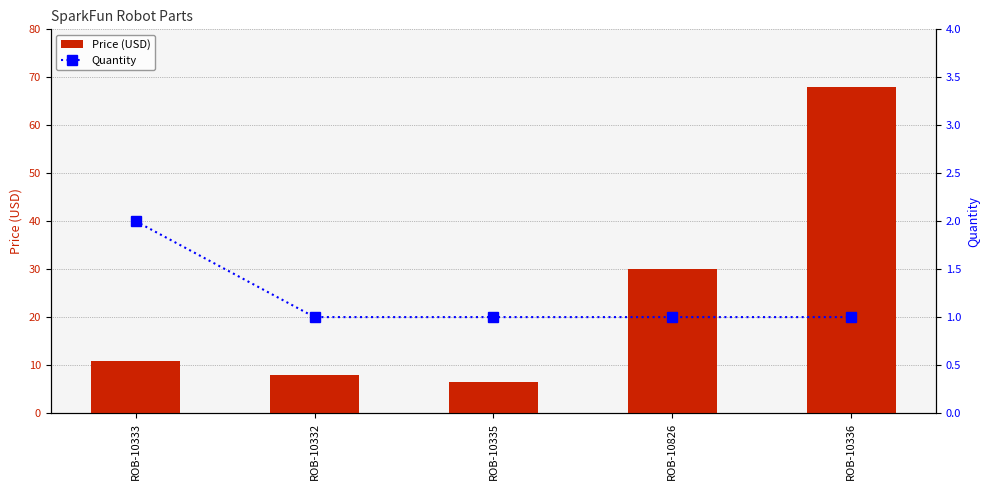

Reading left to right, what are all the values shown in this chart?

Price (USD): 10.9	8.0	6.5	29.9	68.0
Quantity: 2.0	1.0	1.0	1.0	1.0